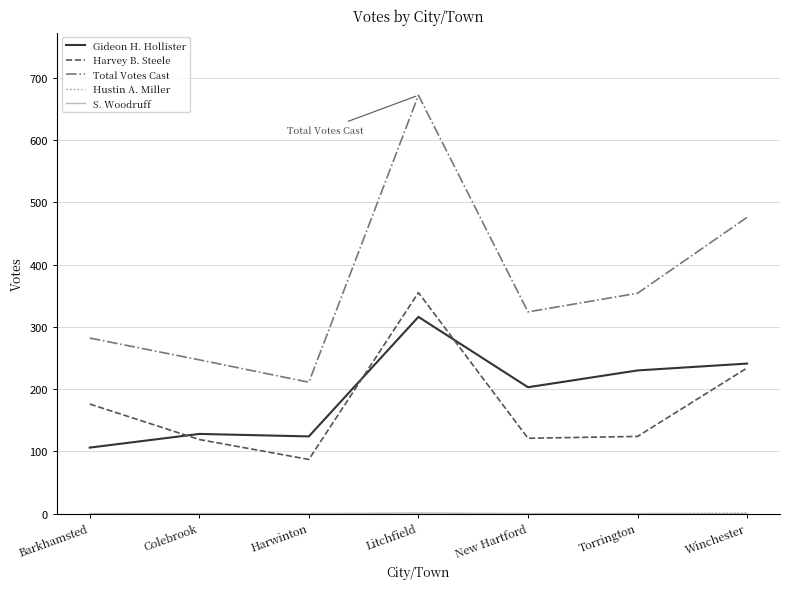

How many values in the Gideon H. Hollister series are below 203?

3